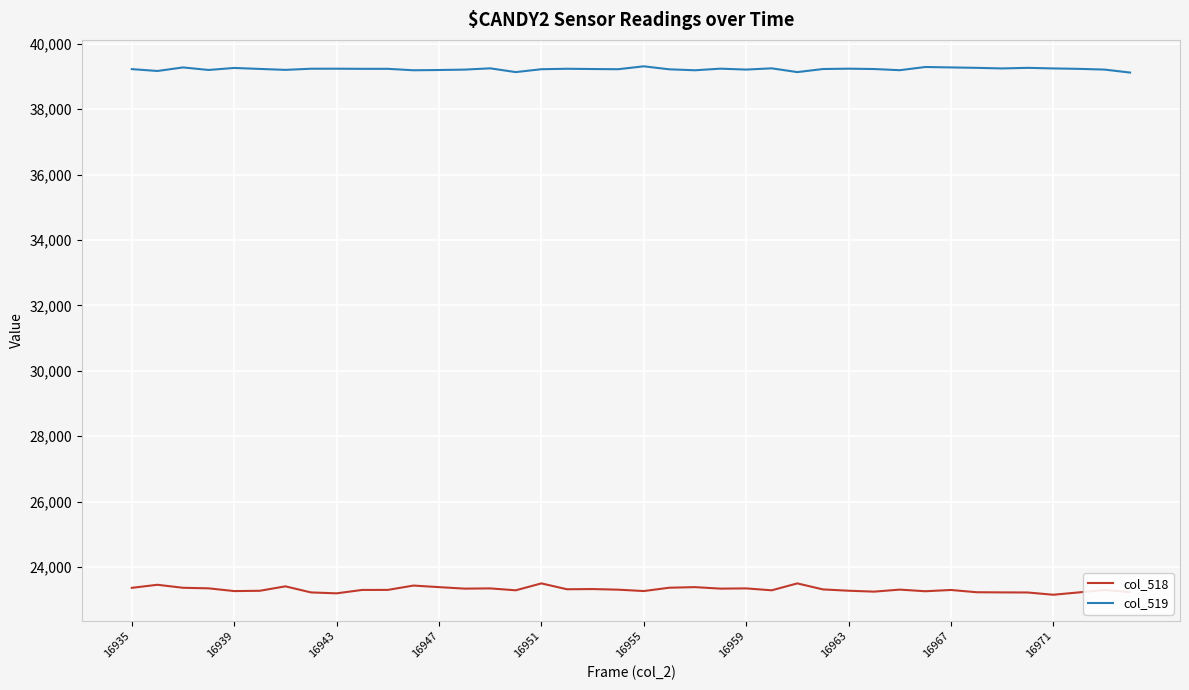

True or false: col_518 and col_519 cross at least once.

False